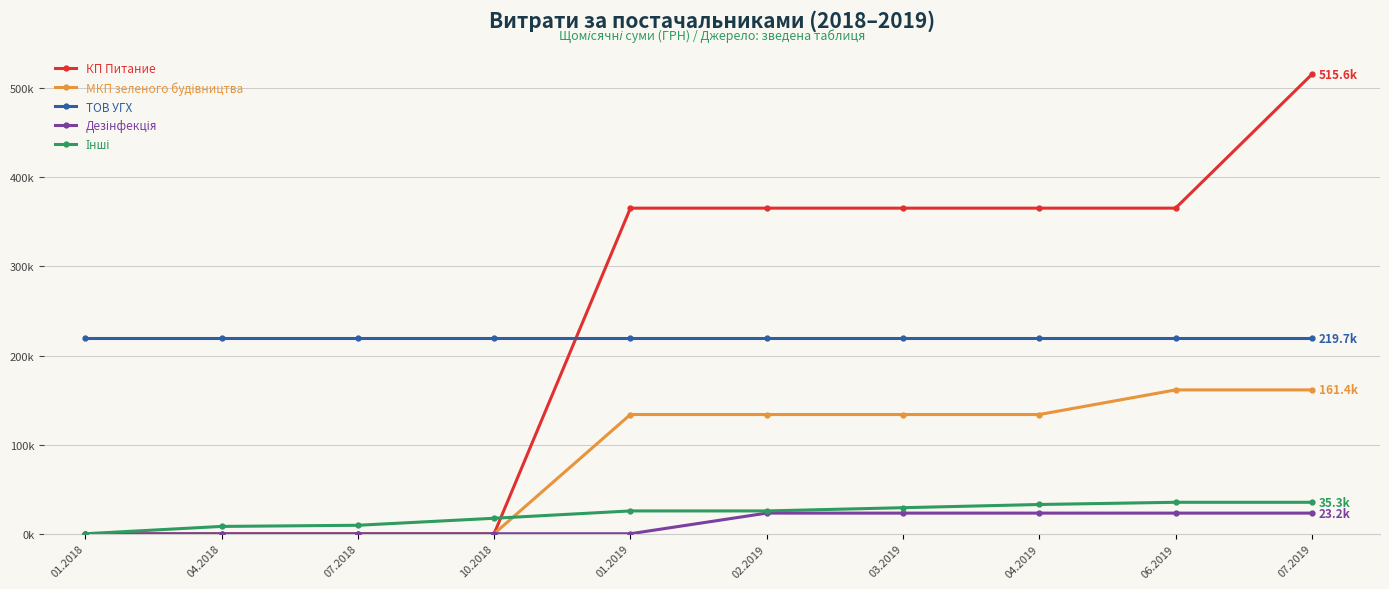

Which series has the largest range (max minus min)?

КП Питание